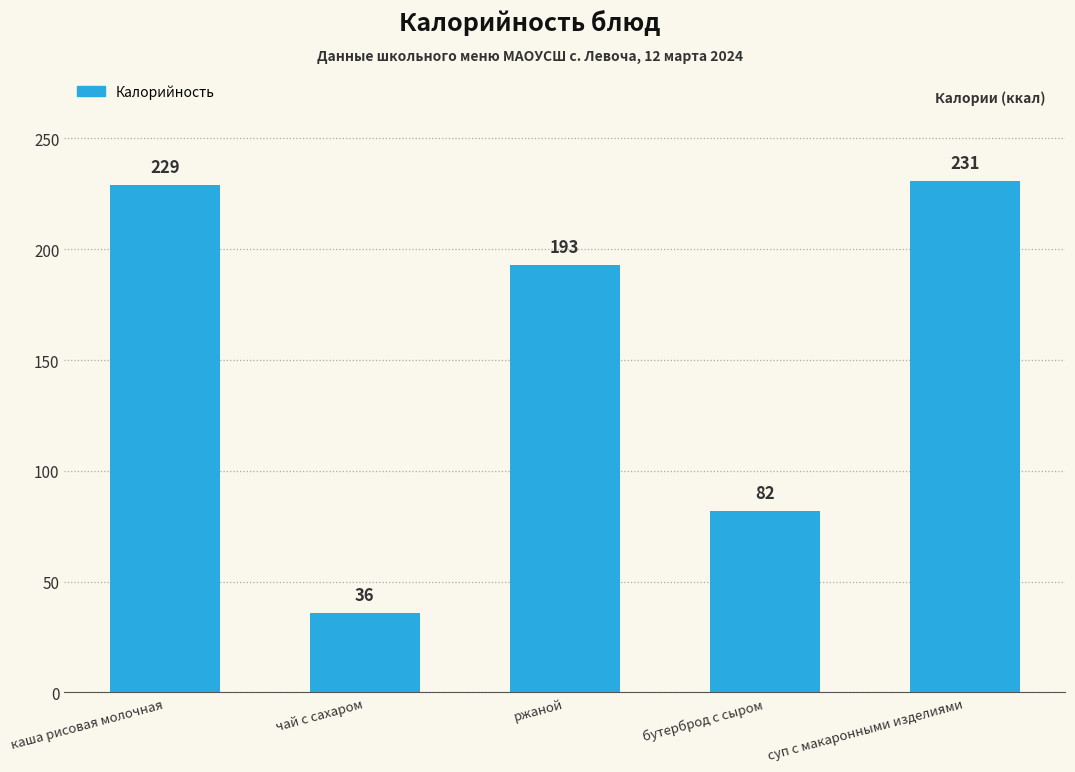

Count the number of categories in the chart.

5